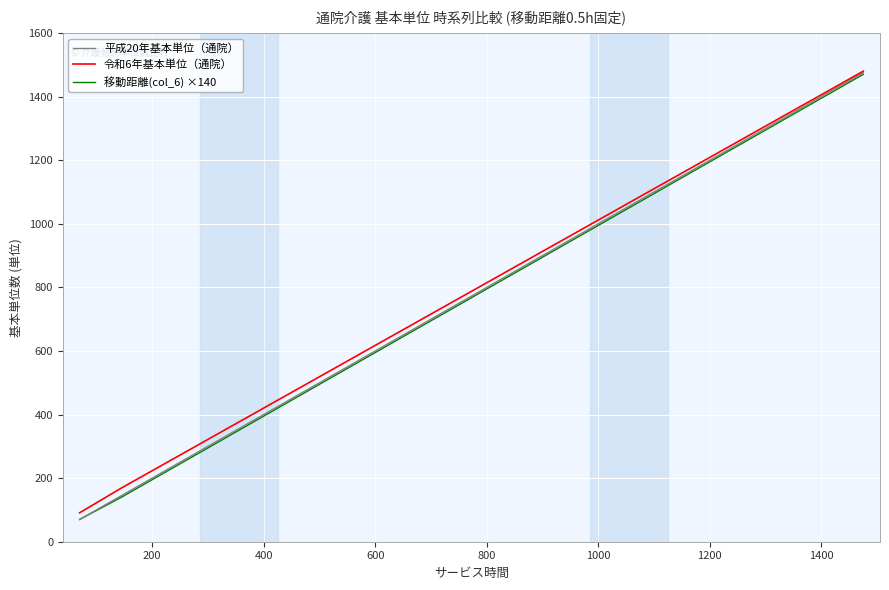

What is the highest value of the 平成20年基本単位（通院） series?

1475